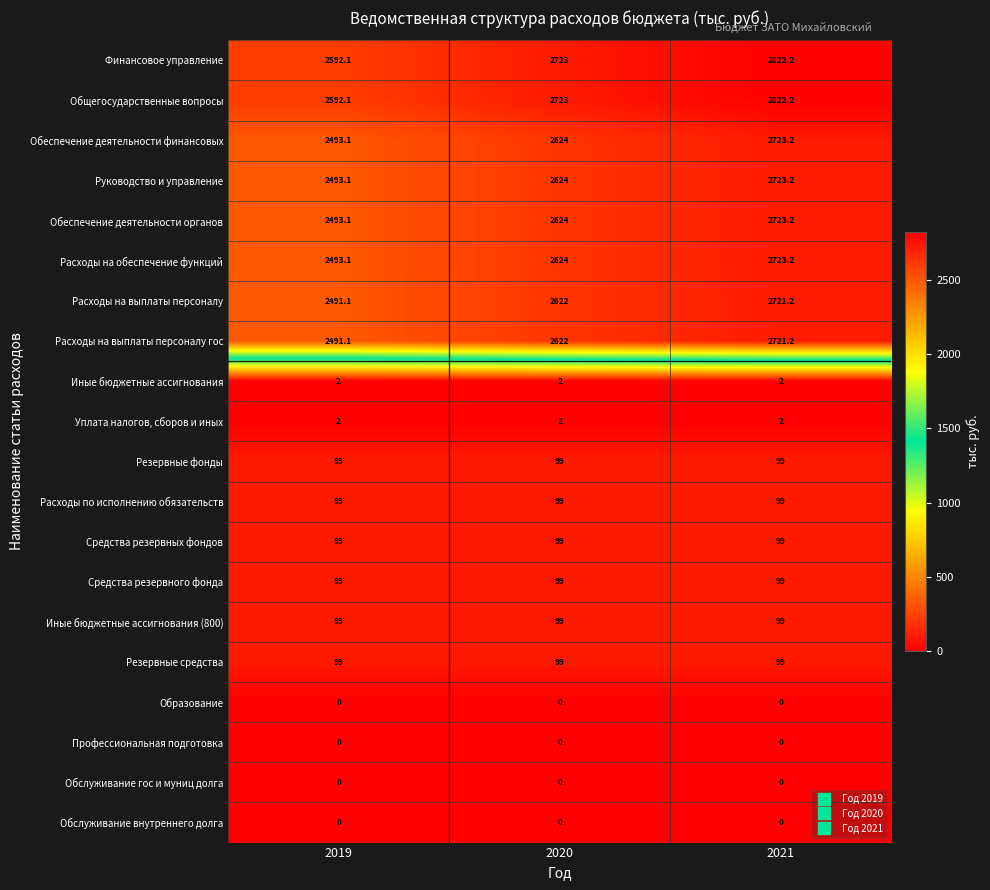

Is it true that Резервные средства equals 99.0 at 2019?

True